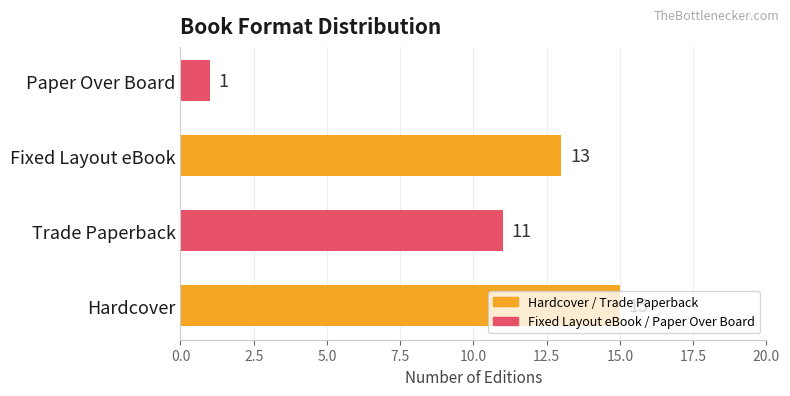

The chart shows a value of 3 at Hardcover. True or false?

False